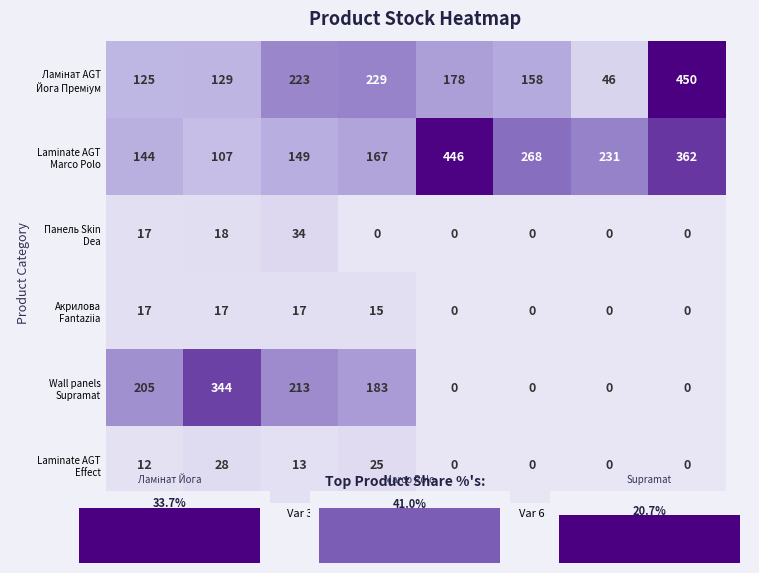

Where is Ламінат AGT Йога Преміум nearest to the value 0?

Var 7